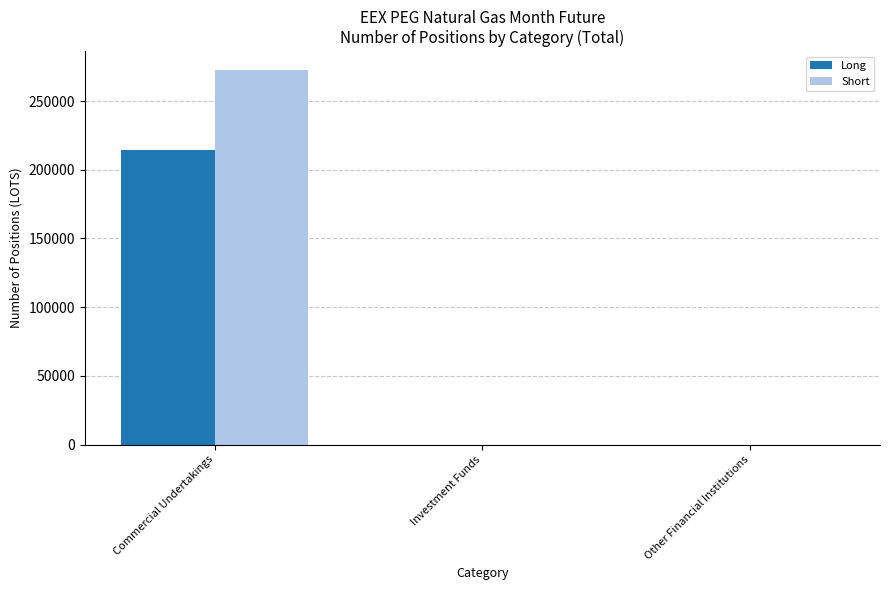

At which category does the chart reach its peak across all series?

Commercial Undertakings